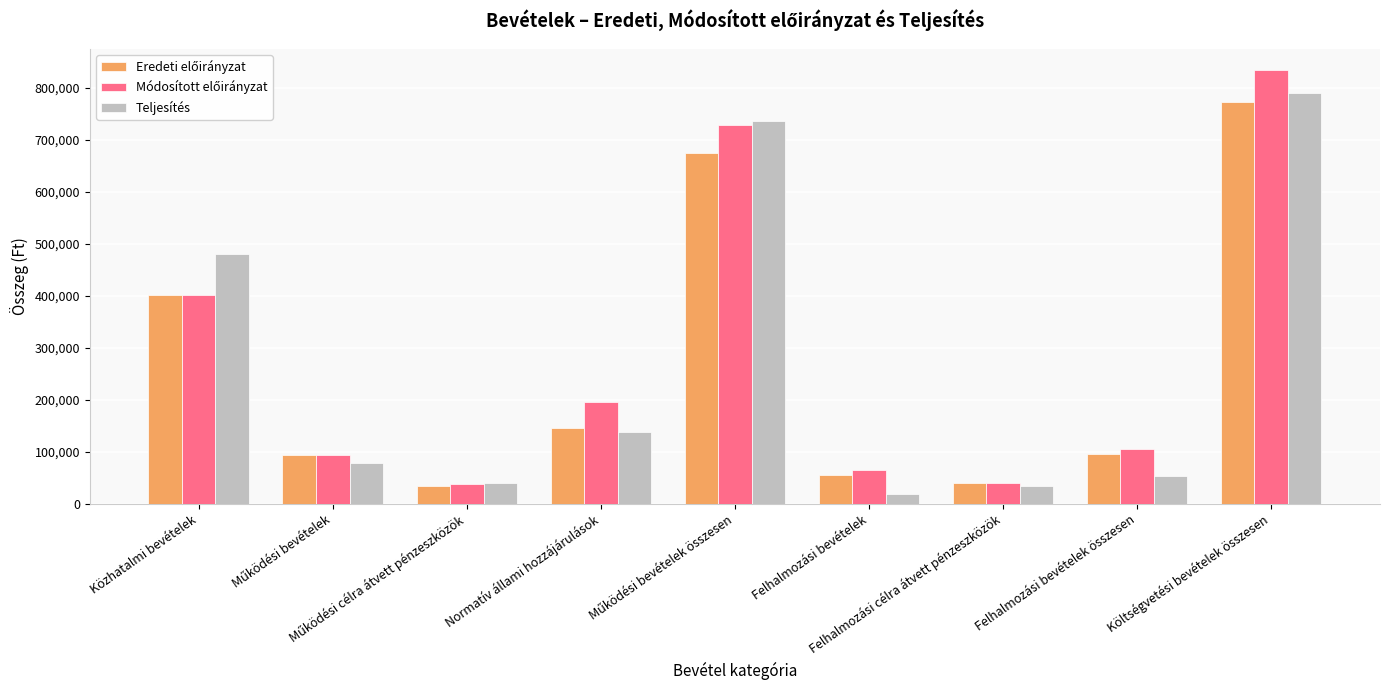

Which label corresponds to the largest value in the chart?

Költségvetési bevételek összesen